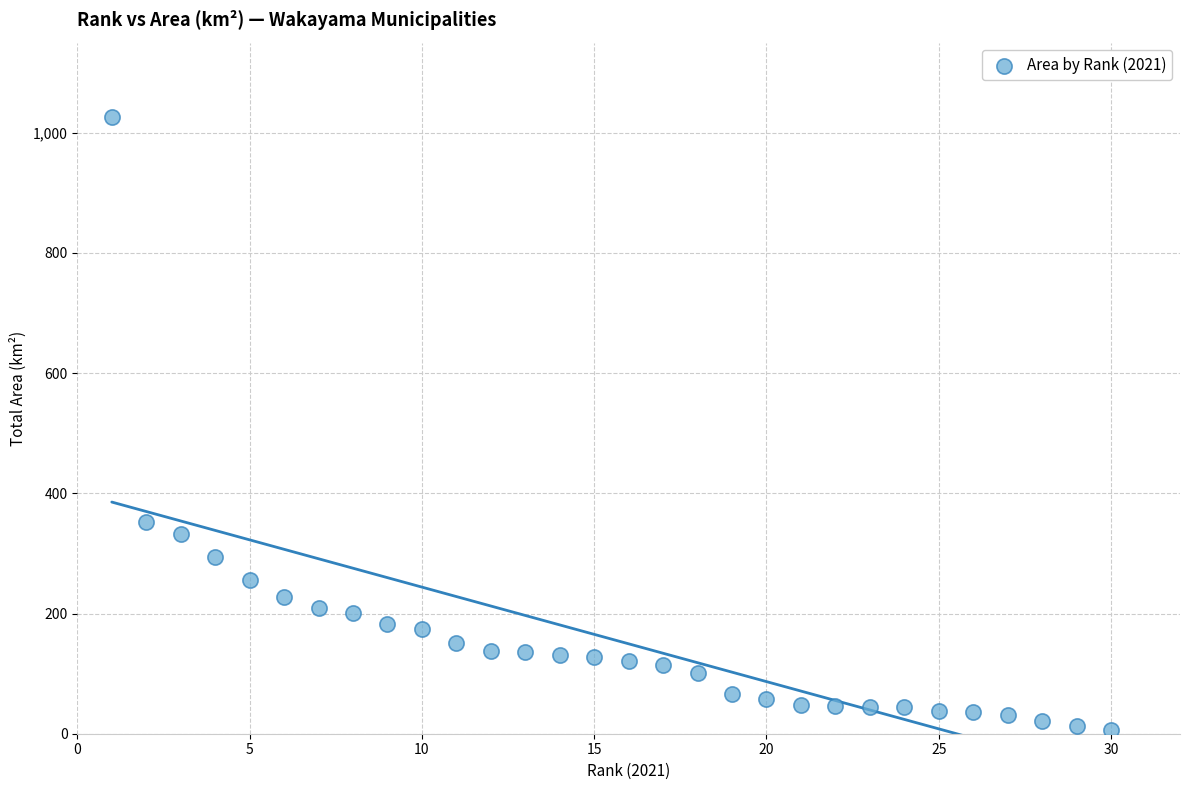

What Y value in the scatter plot is closest to 516?

351.8